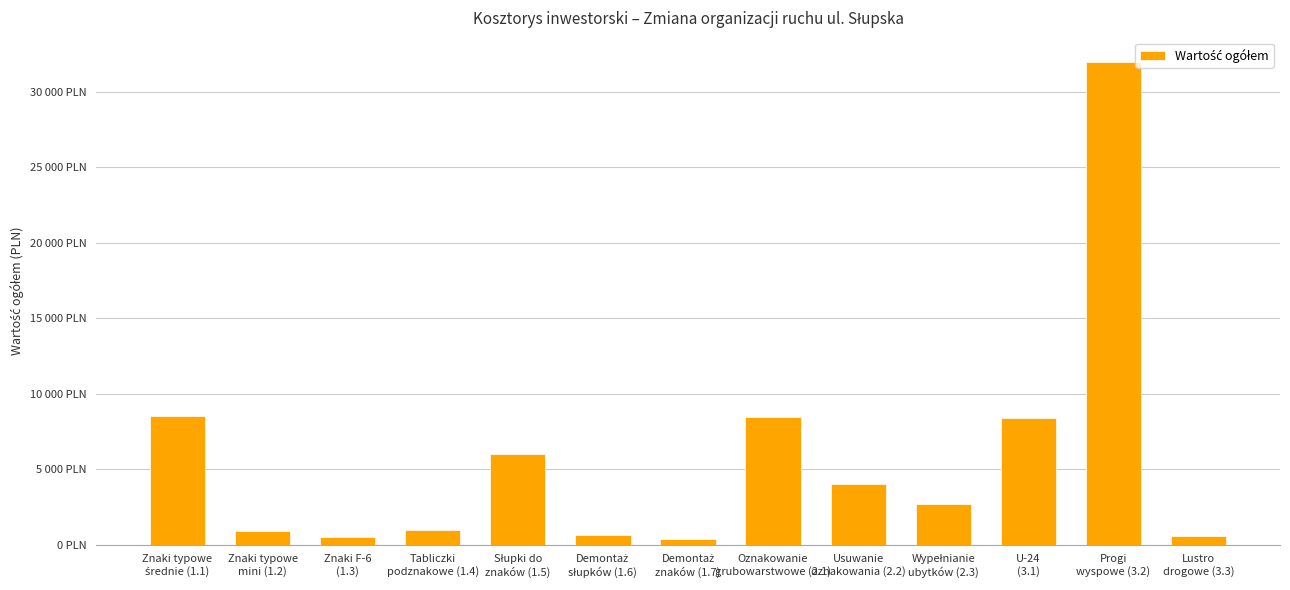

What is the smallest value displayed?

360.0